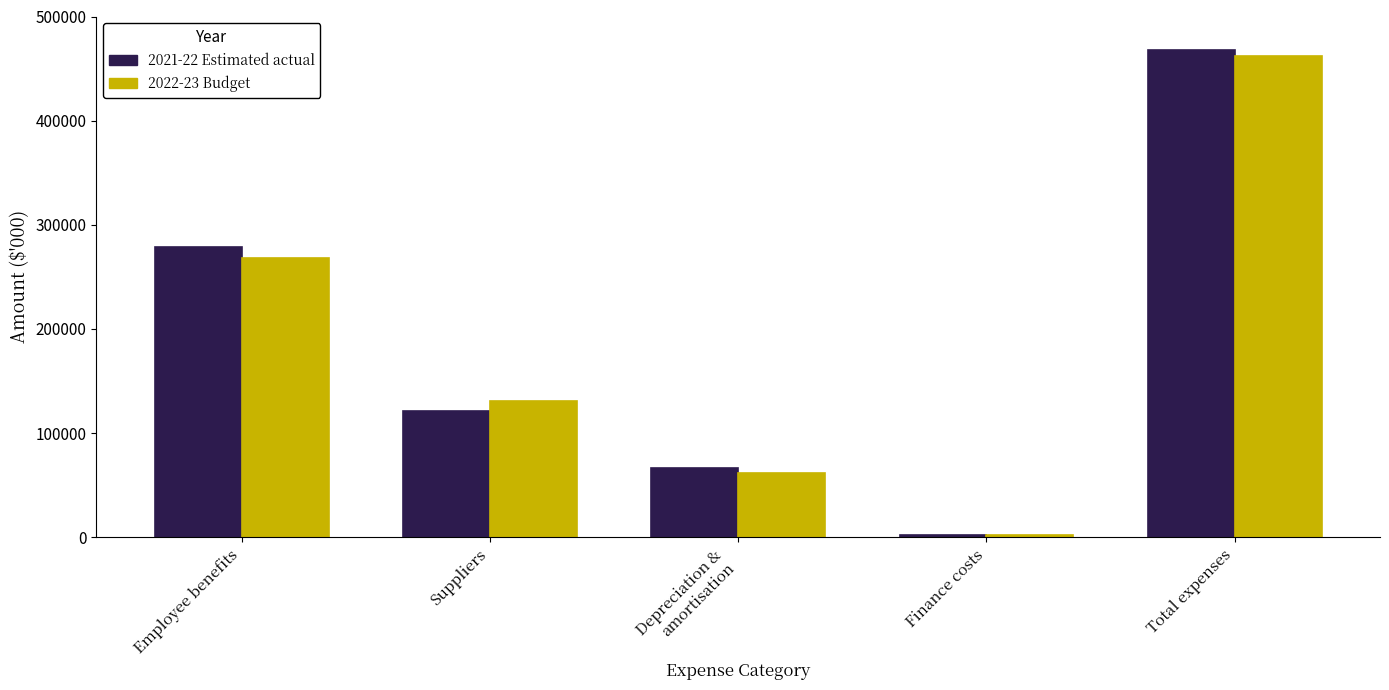

Reading left to right, list all the values displayed in this chart.

2021-22 Estimated actual: 278200	121319	66580	1886	467985
2022-23 Budget: 268150	131105	61183	1684	462122